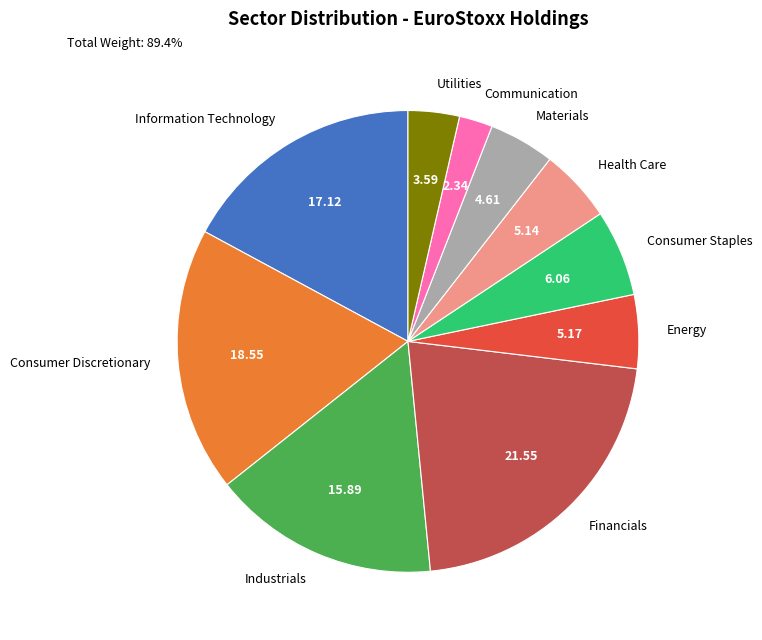

How many slices are in this pie chart?

10